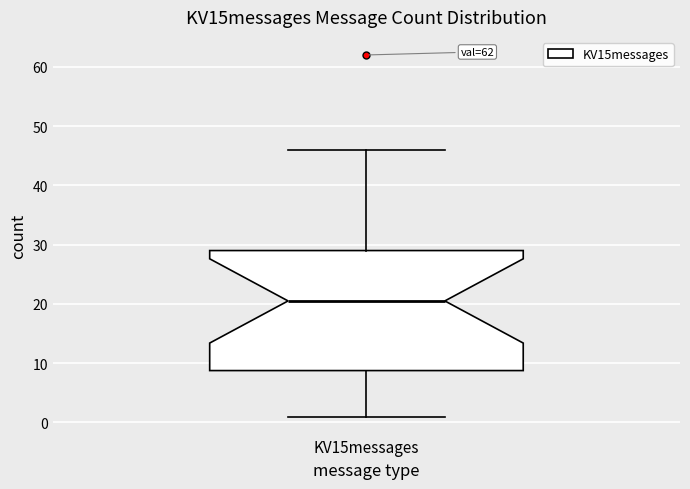

Transcribe this box plot: give where the median line is, the range the box spans, and where the two whiskers end, as read against the y-axis. The values are not printed on the chart, so give them approximately, as read against the axis.

median 21, box 9 to 29, whiskers 1 to 46